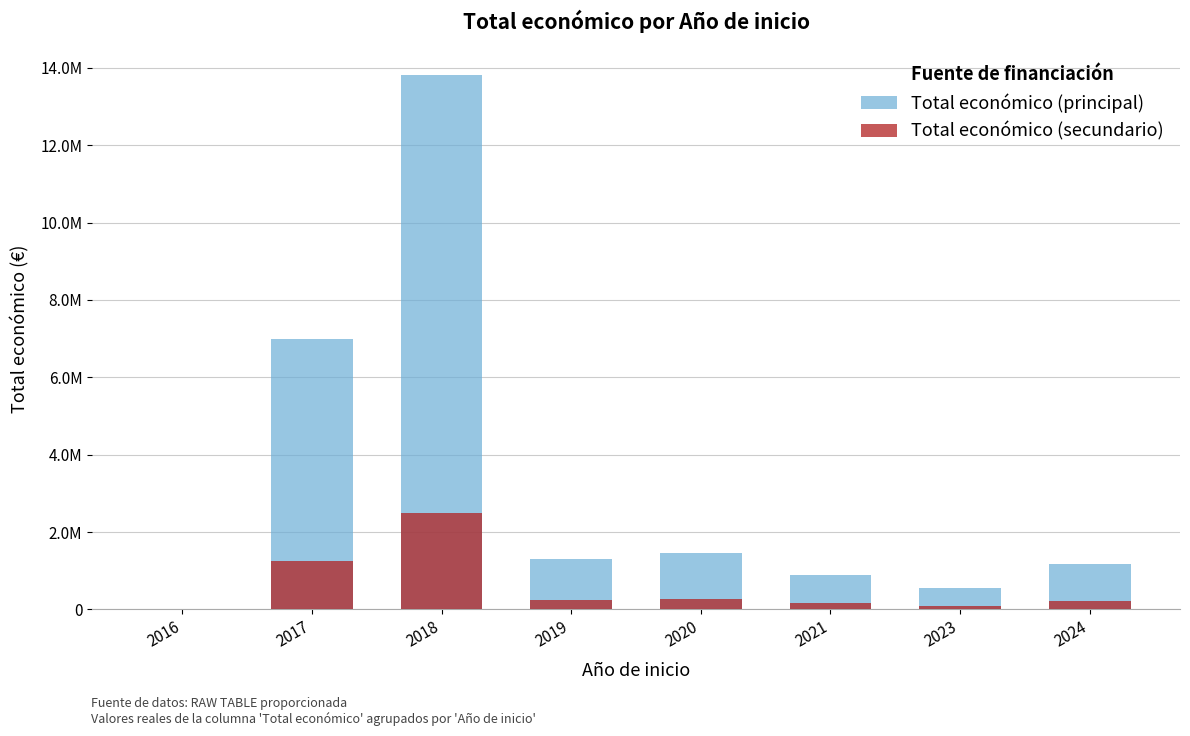

At which label does Total económico (secundario) first exceed 235238?

2017